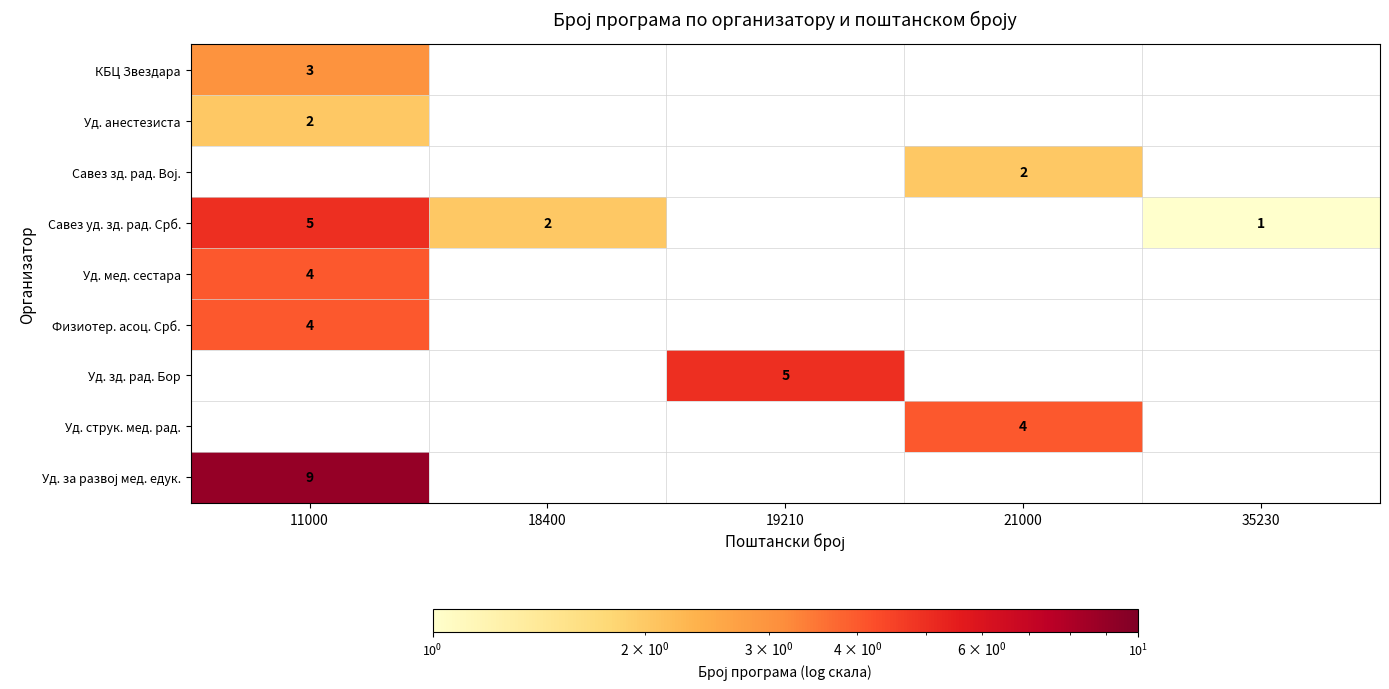

True or false: Уд. зд. рад. Бор has a value of 9 at 19210.

False